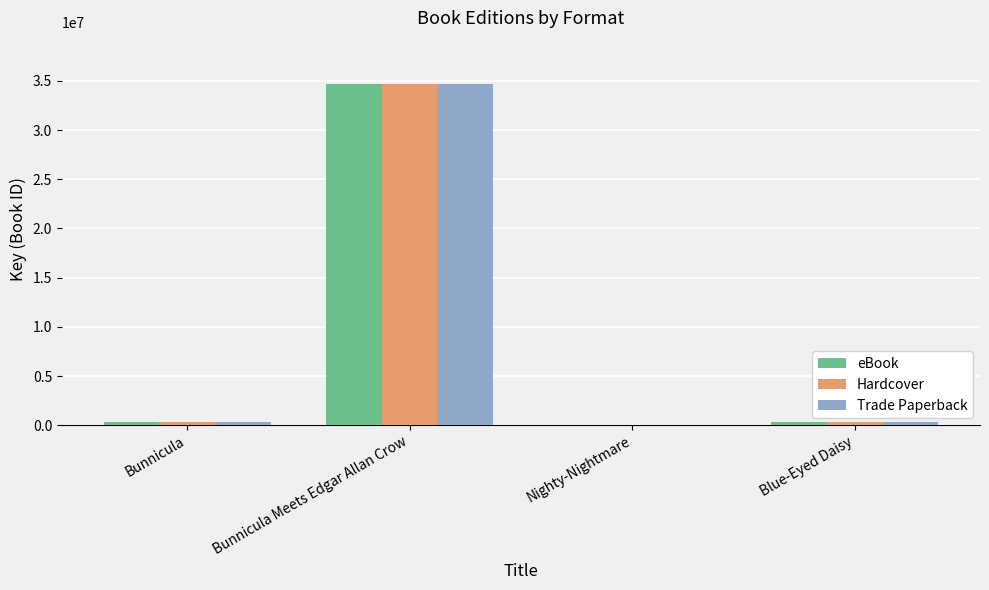

At which category is the sum across all series the highest?

Bunnicula Meets Edgar Allan Crow